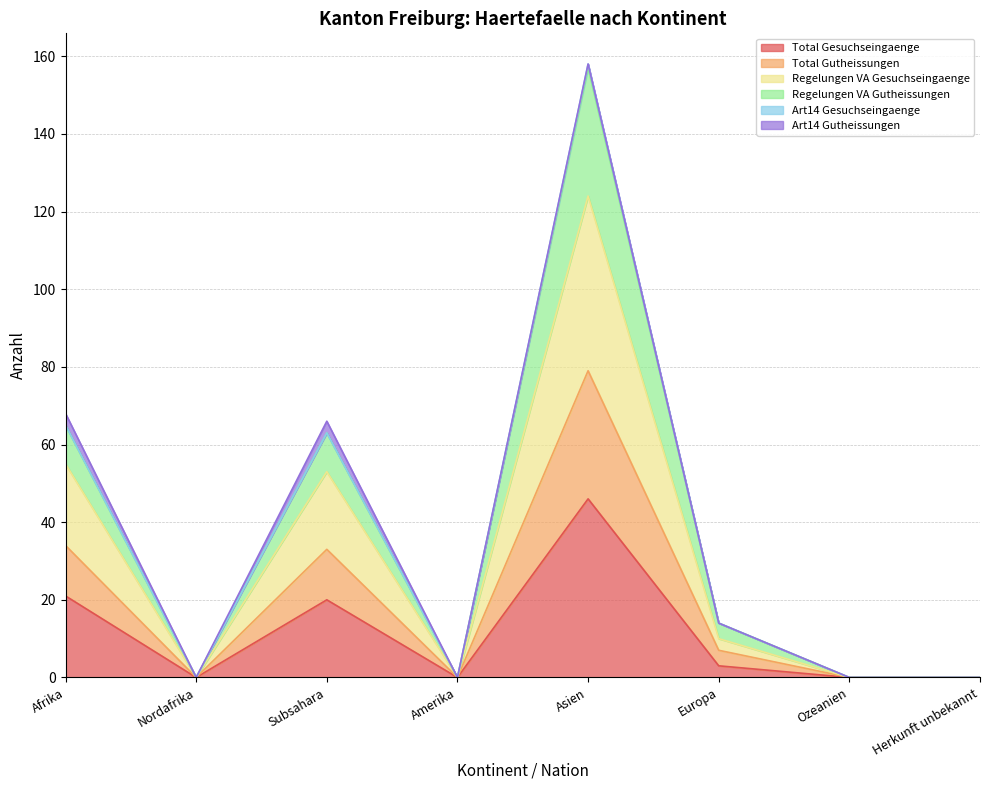

What is the label of the 7th point from the left?

Ozeanien